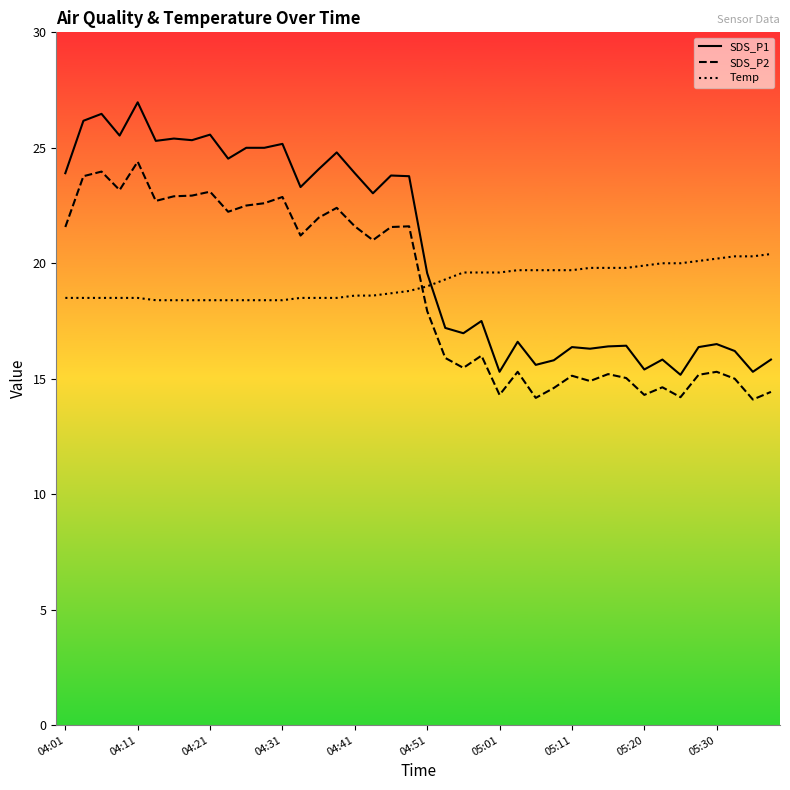

True or false: Temp has a value of 18.4 at 10.

True